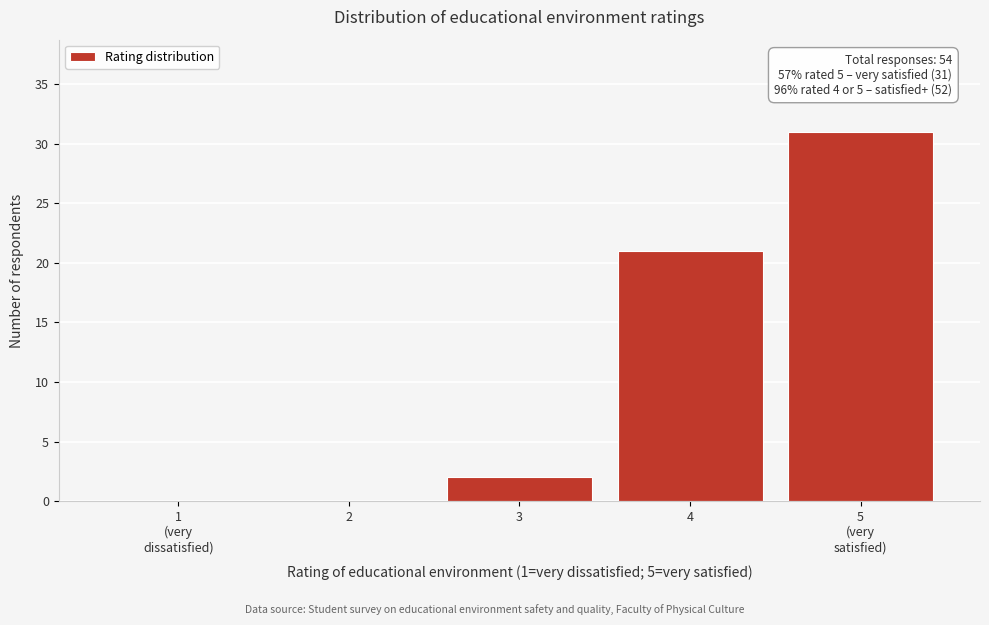

What is the approximate value at 4?

21